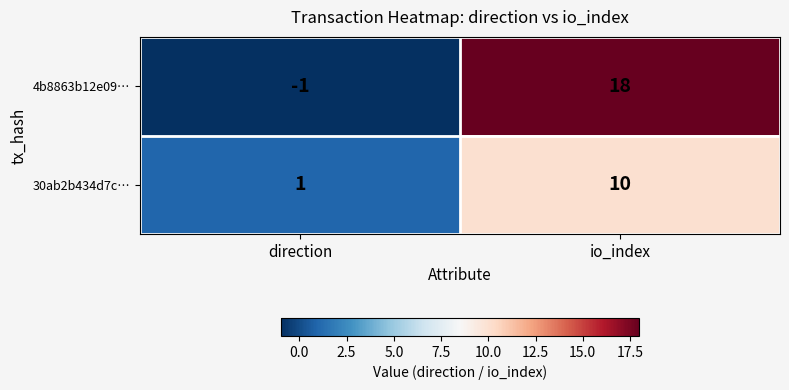

Which series has the widest spread of values?

4b8863b12e09…